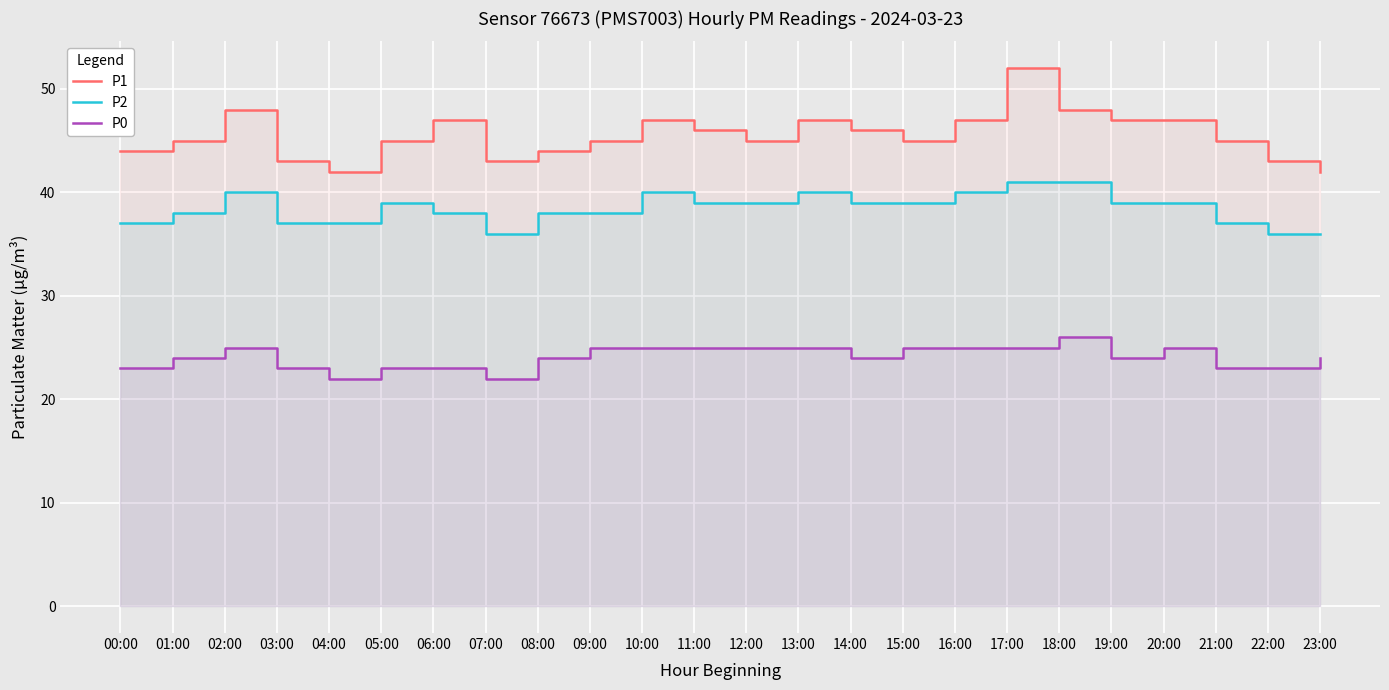

What is the total value across all series at 07:00?

101